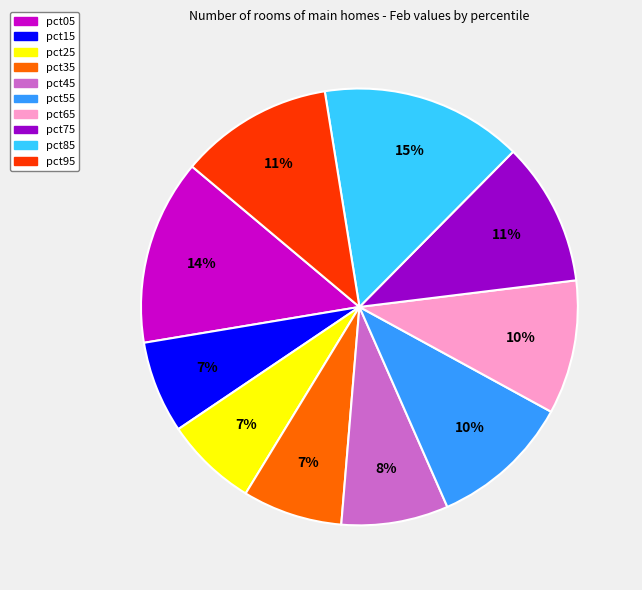

To the nearest percent, what is the average slice percentage?

10%